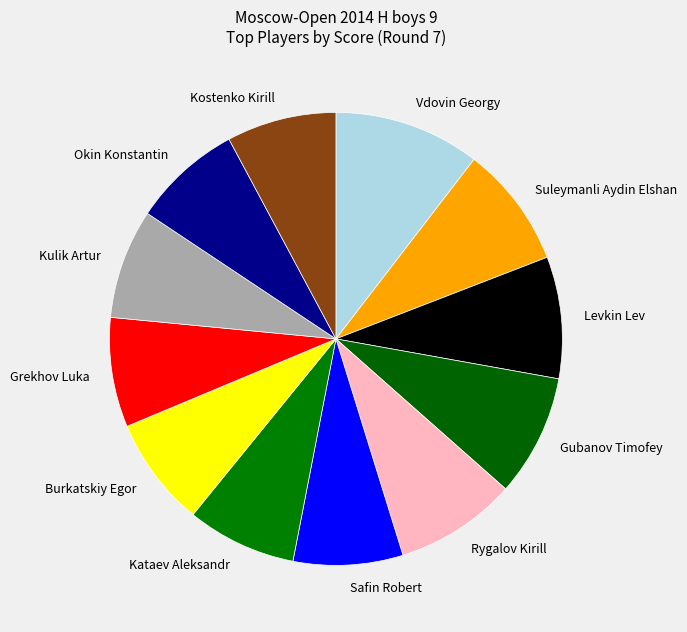

What is the largest slice in the pie chart?

Vdovin Georgy